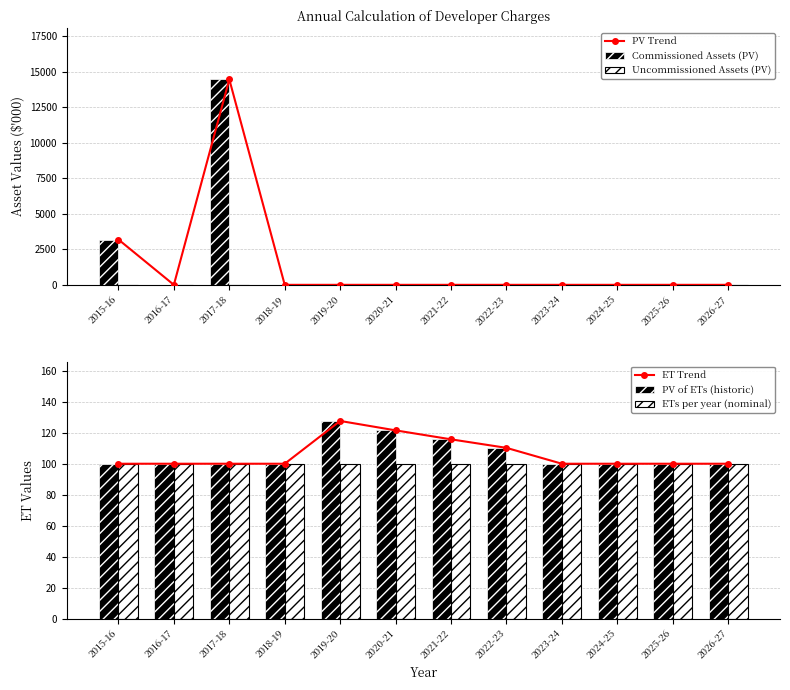

The ETs per year (nominal) series shows 100.0 at 2020-21. True or false?

True